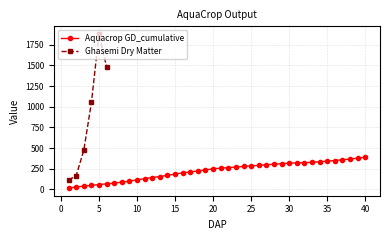

At which category does the chart reach its minimum across all series?

1